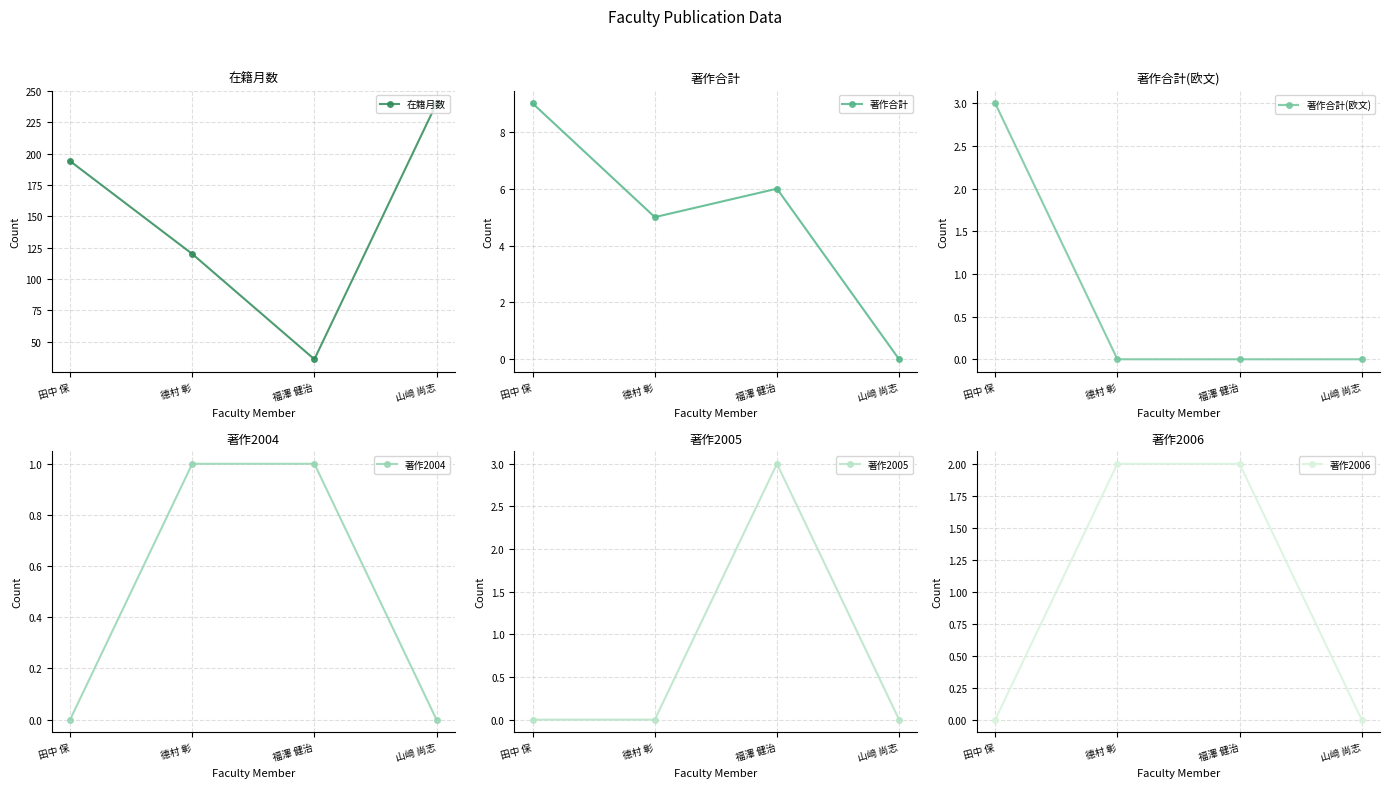

What are all the series names shown in the legend?

在籍月数, 著作合計, 著作合計(欧文), 著作2004, 著作2005, 著作2006